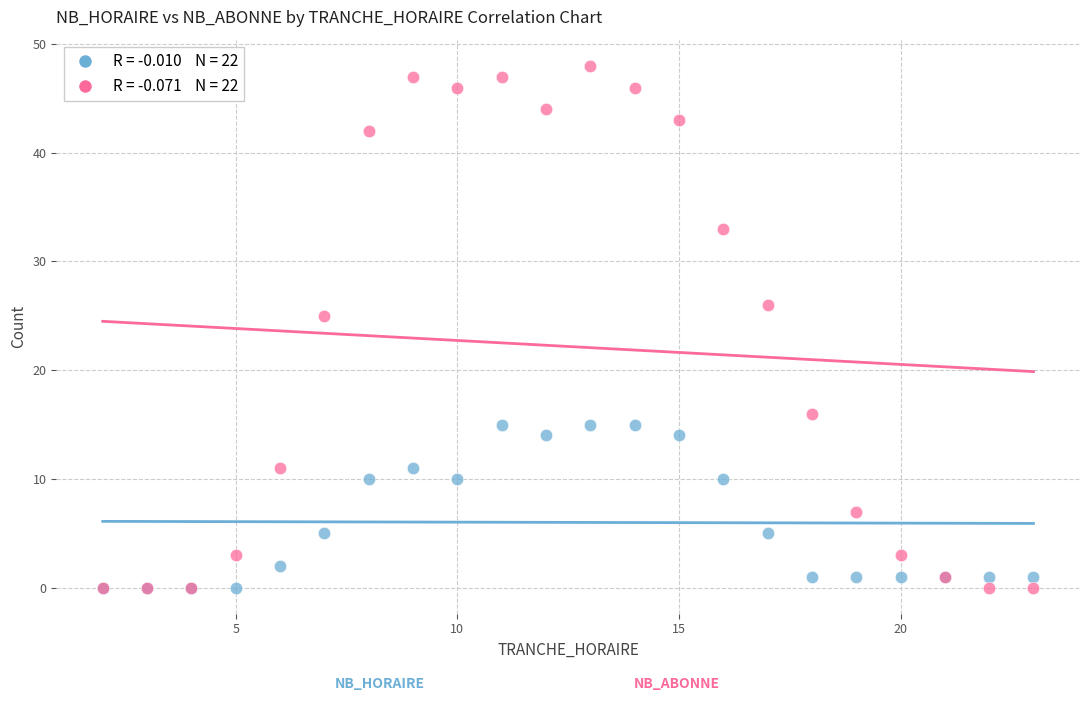

Across all series, what Y value is closest to 24?

25